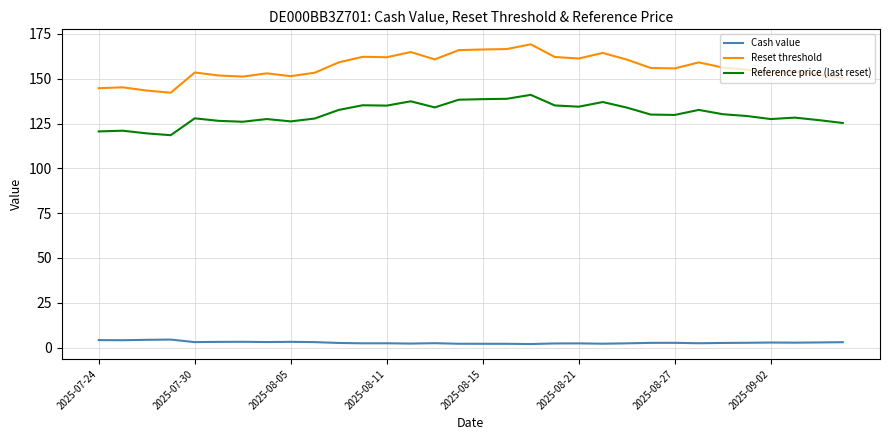

Which series has the largest total across all categories?

Reset threshold